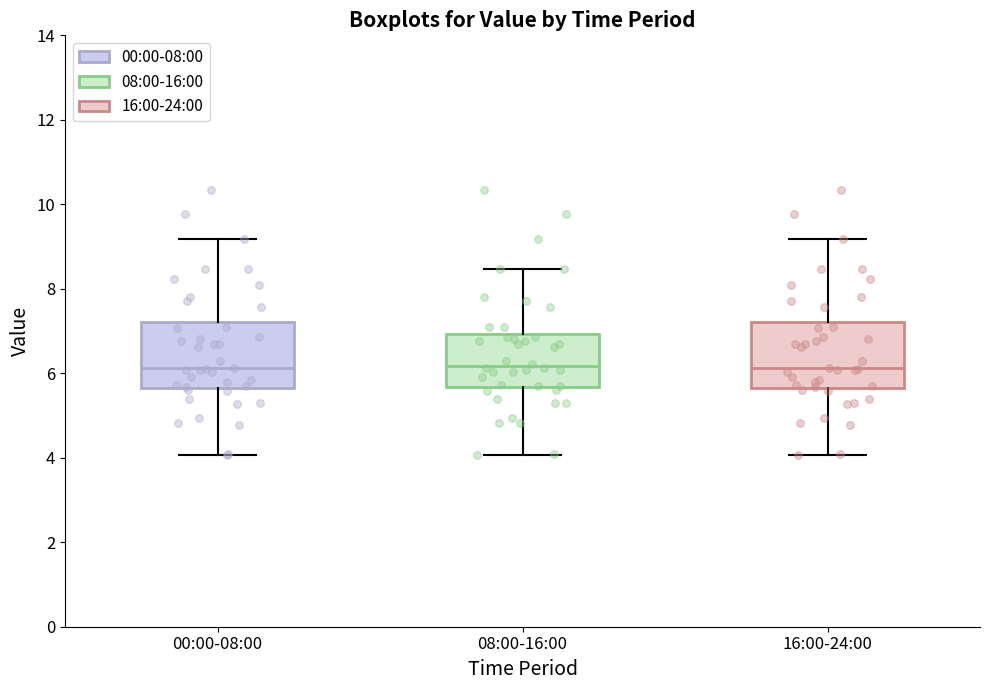

Where is the lower edge of the box for 00:00-08:00 on the y-axis? The values are not printed on the chart, so give them approximately, as read against the axis.

5.6